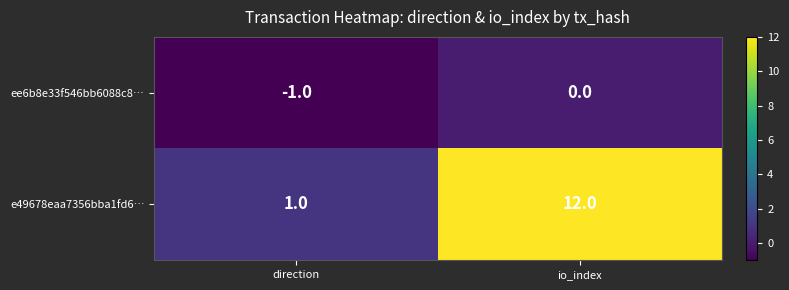

Between direction and io_index, which series saw the biggest shift?

e49678eaa7356bba1fd6…